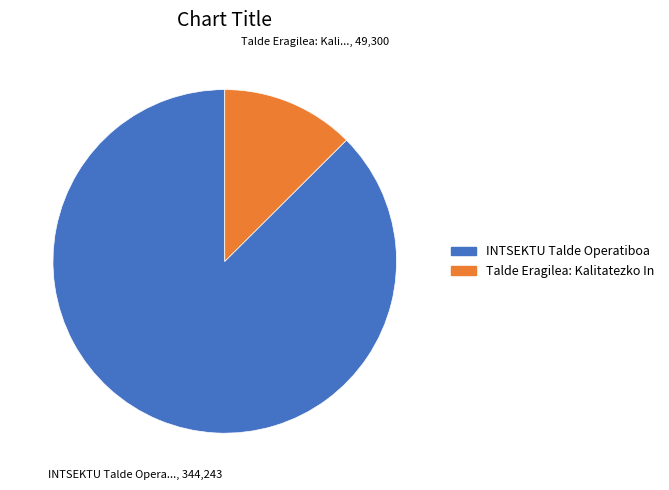

Is there any slice that represents more than half of the pie?

Yes